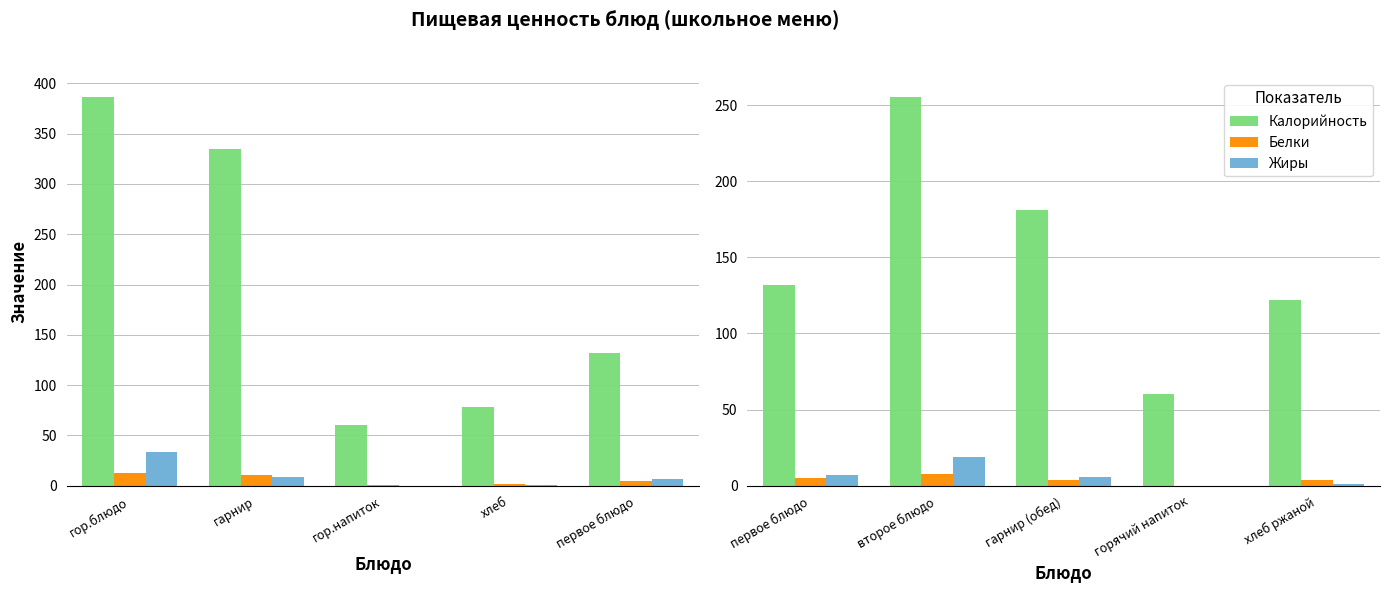

Which series has the widest spread of values?

Калорийность